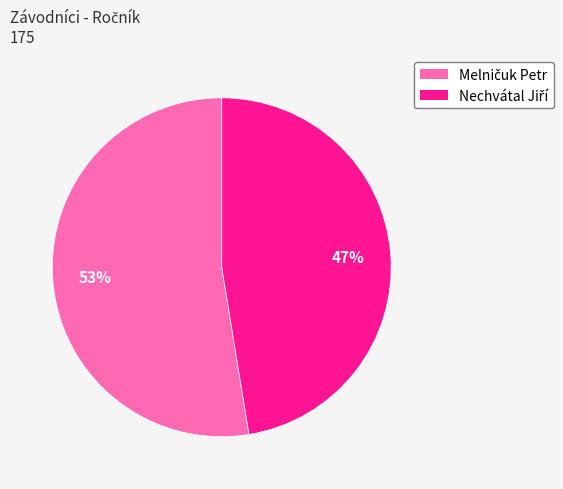

To the nearest percent, what is the average slice percentage?

50%